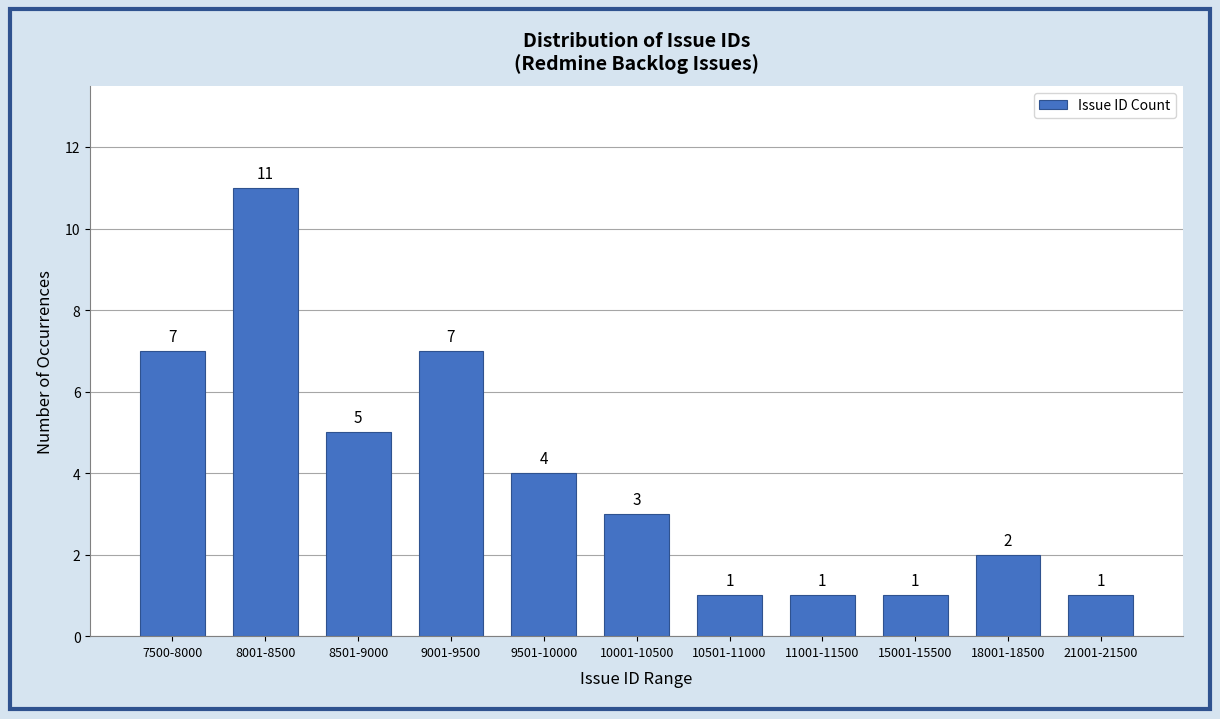

Reading left to right, what are all the values shown in this chart?

7500-8000=7	8001-8500=11	8501-9000=5	9001-9500=7	9501-10000=4	10001-10500=3	10501-11000=1	11001-11500=1	15001-15500=1	18001-18500=2	21001-21500=1